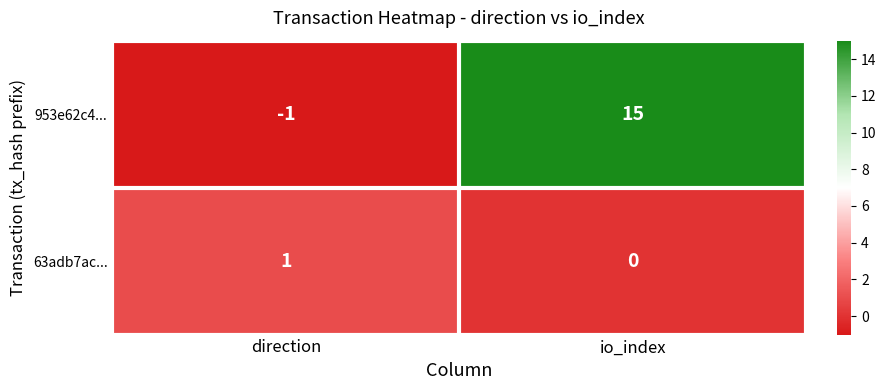

What is the sum of all 953e62c4... values?

14